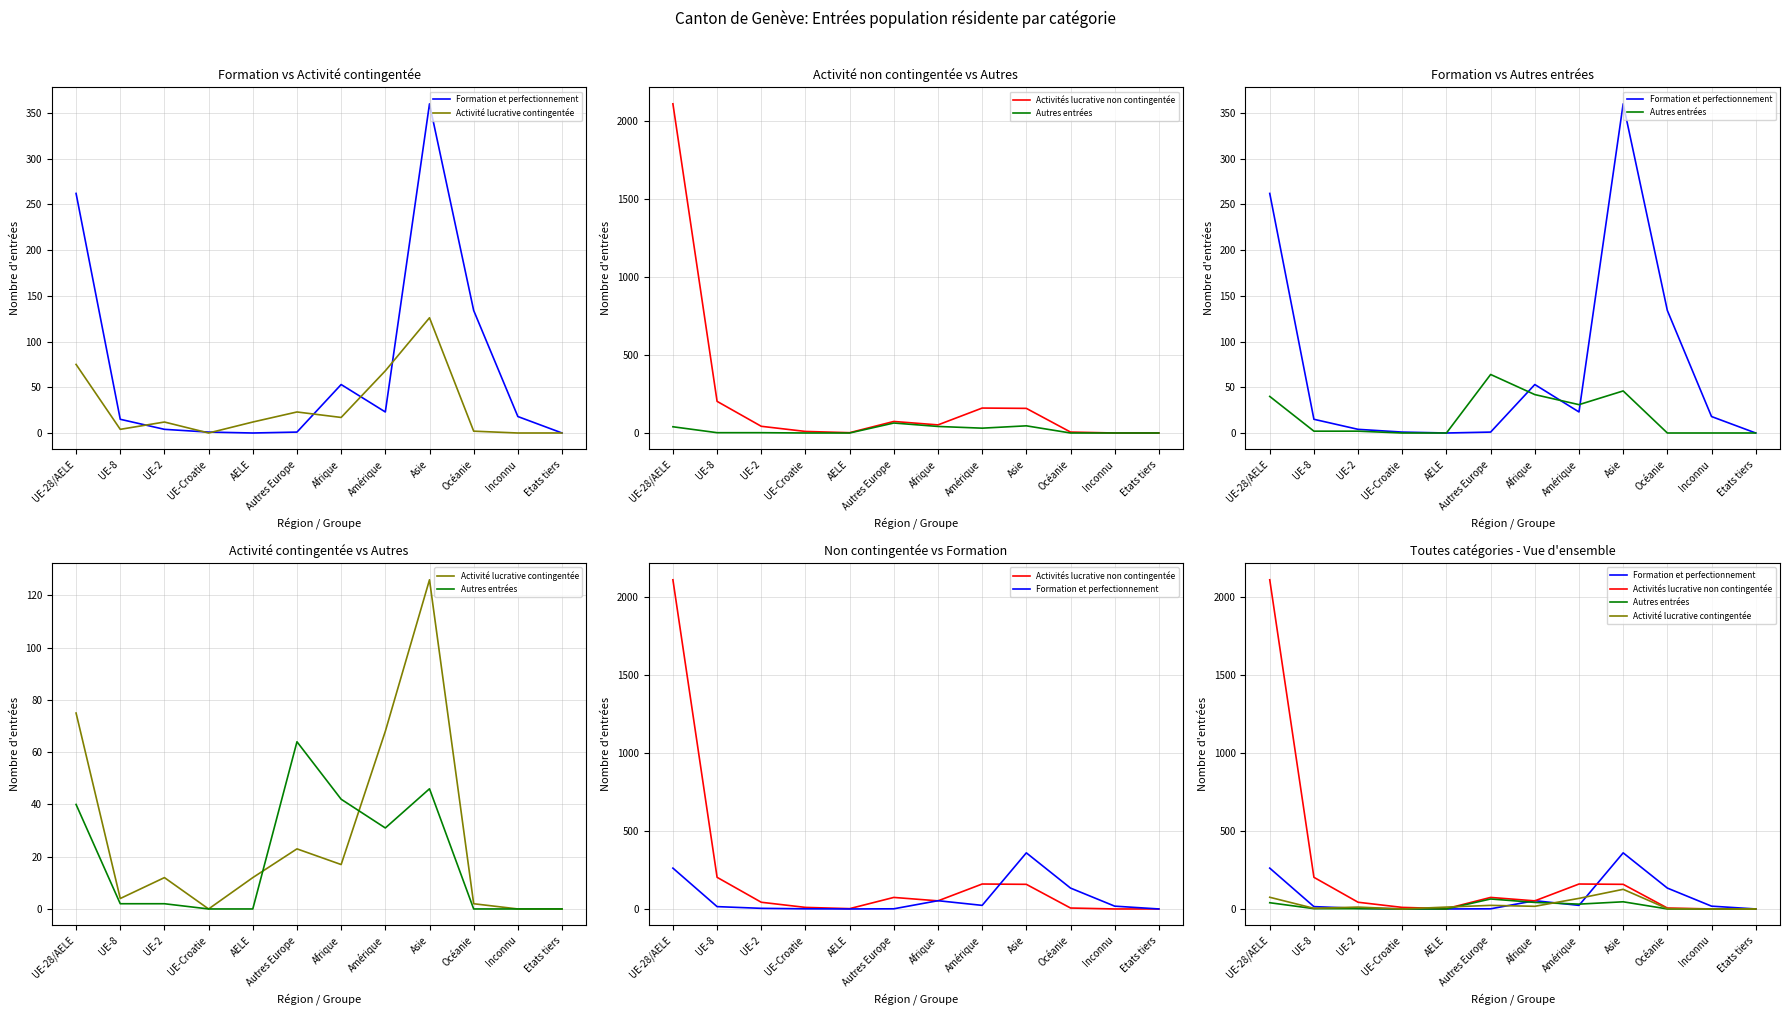

How many categories are shown in the chart?

12